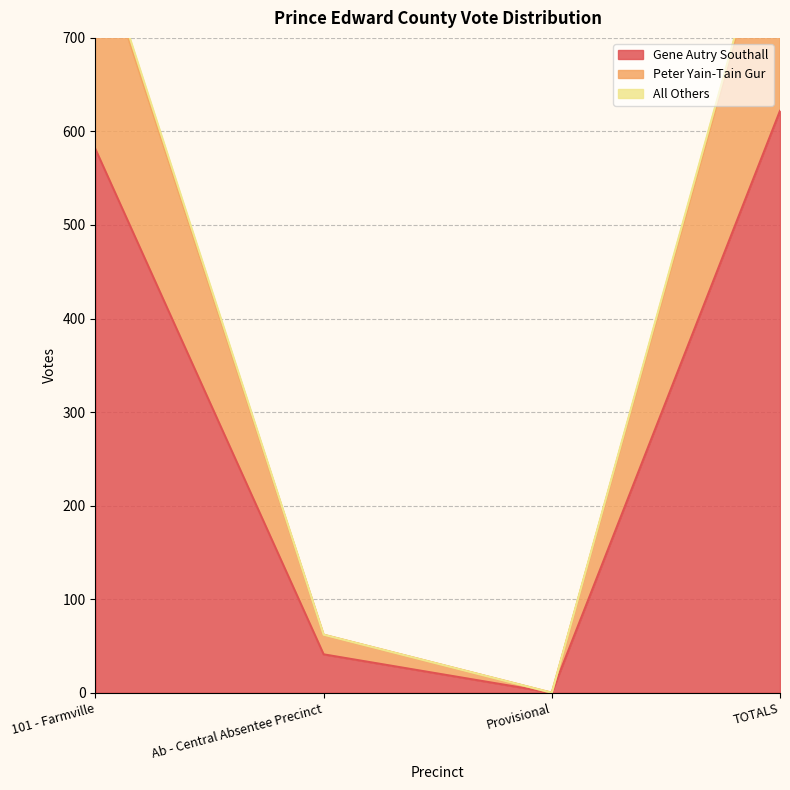

What is the approximate value of All Others at TOTALS, to the nearest 50?

900